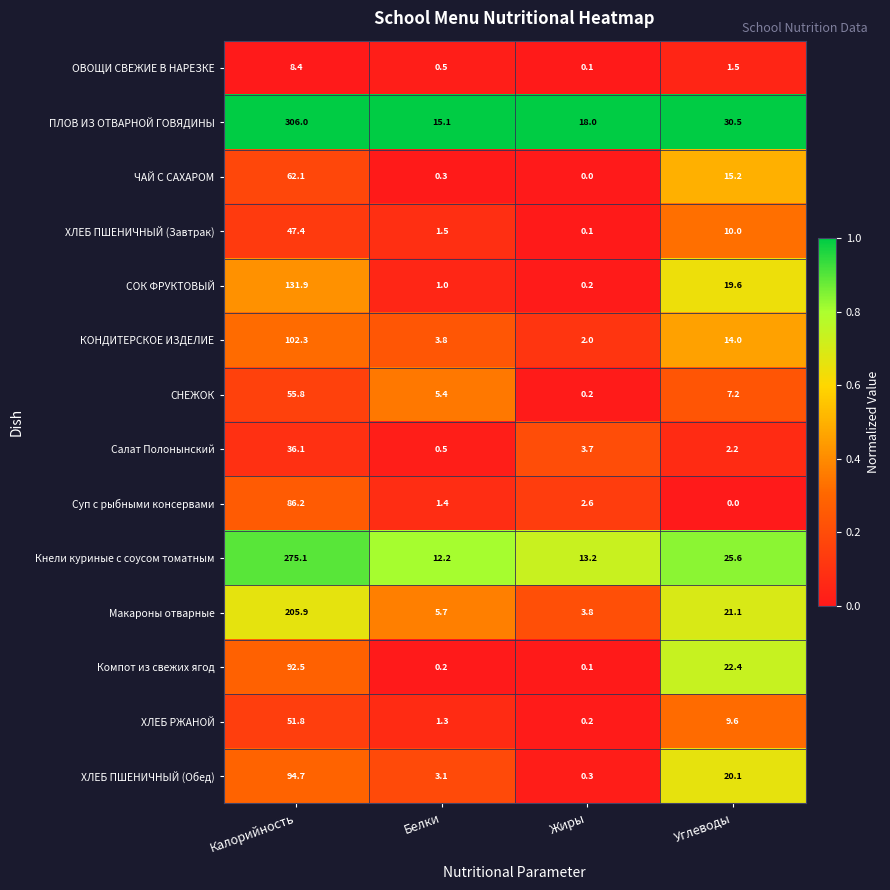

What is the difference between the Макароны отварные values at Калорийность and Углеводы?

184.8